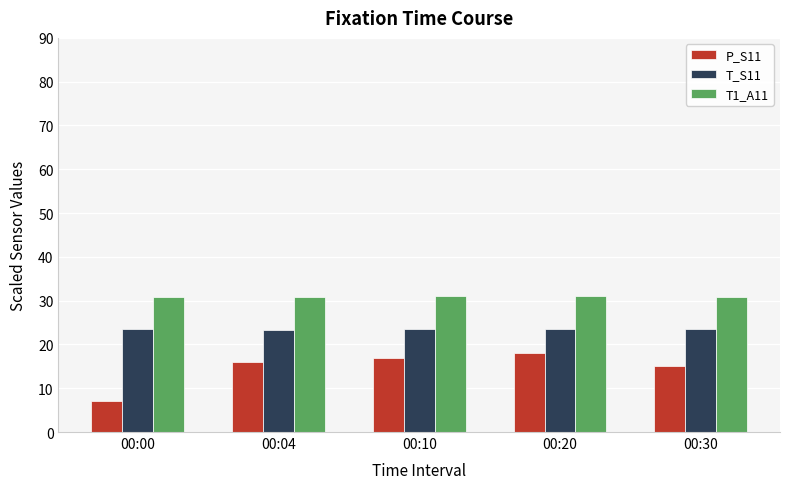

True or false: P_S11 has a value of 17.0 at 00:10.

True